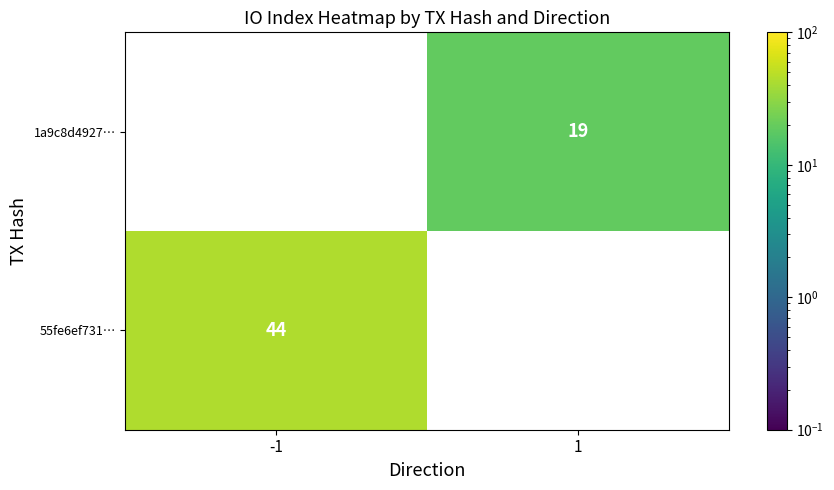

The 1a9c8d4927… series shows 19 at 1. True or false?

True